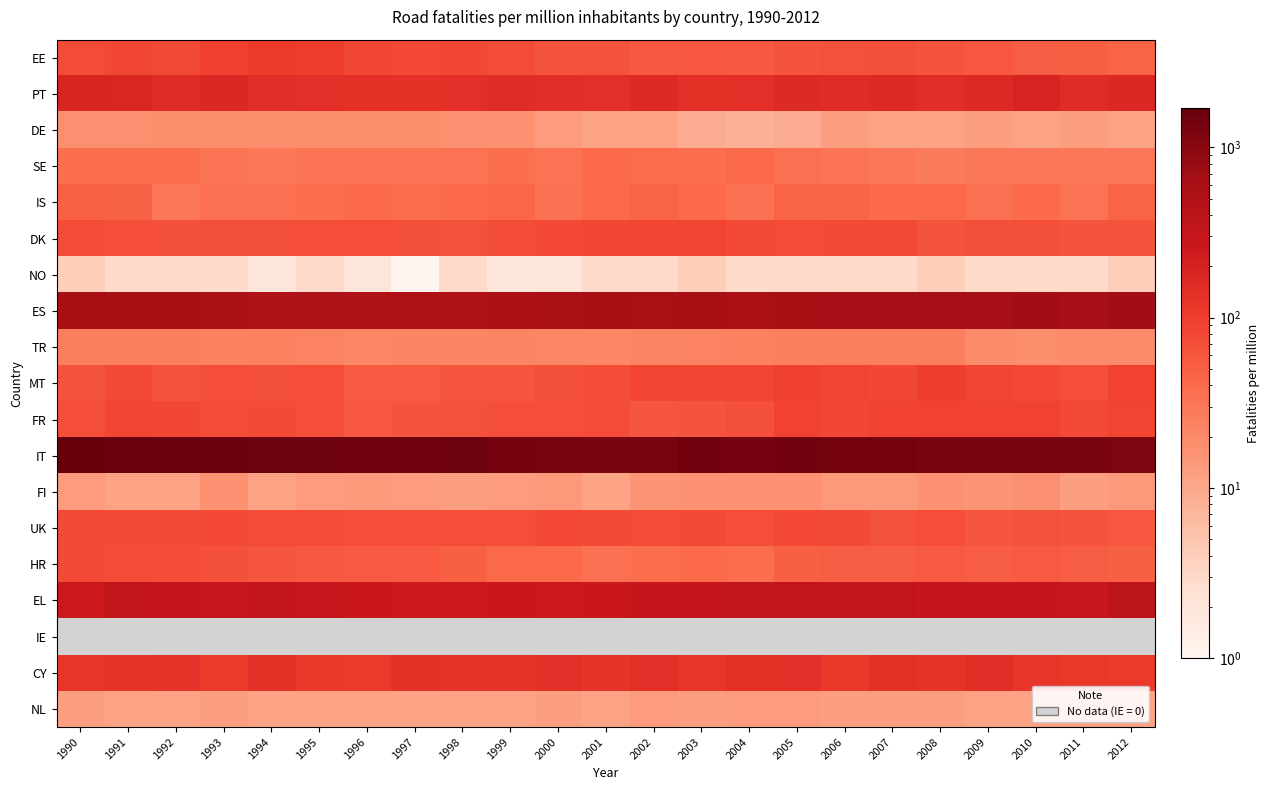

What value does the CY series have at 1991?

125.0